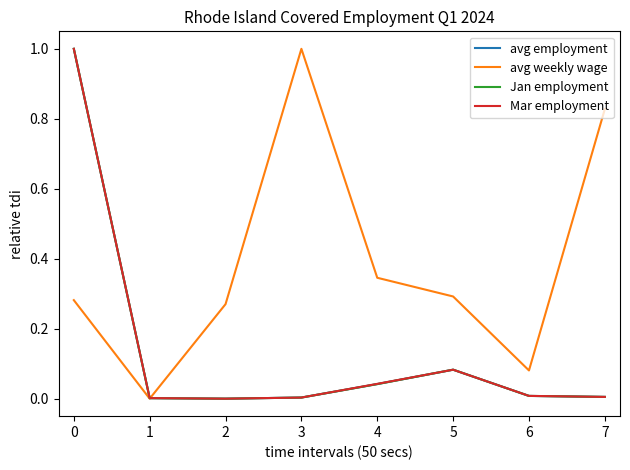

What are all the series names shown in the legend?

avg employment, avg weekly wage, Jan employment, Mar employment